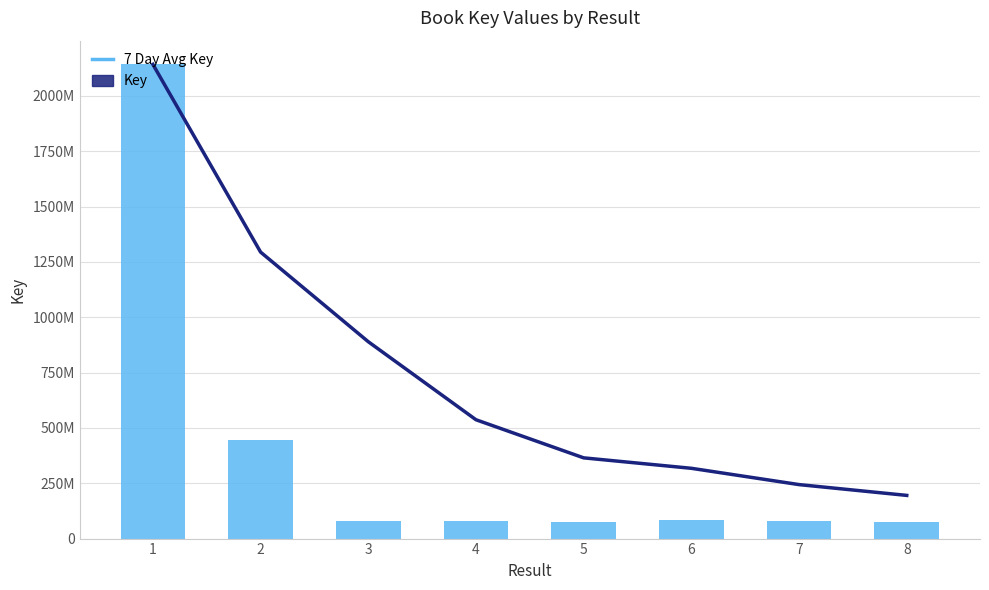

What is the difference between the maximum and minimum values in the 7 Day Avg Key series?

1947173474